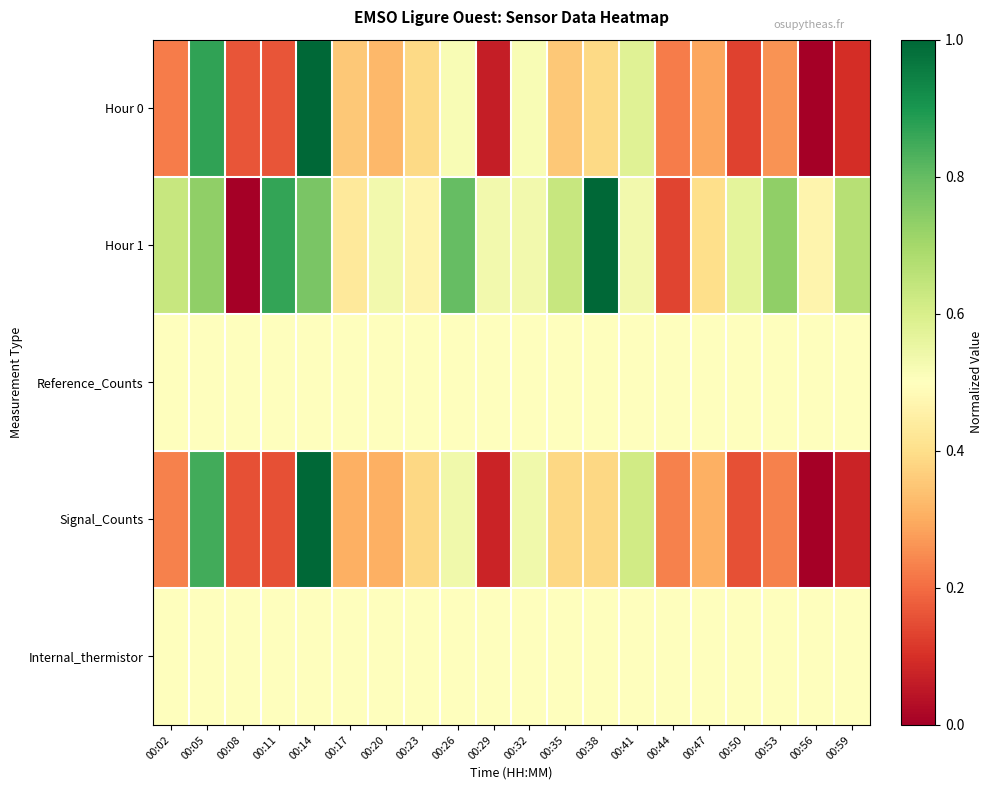

What is the total value across all series at 00:35?

2.4